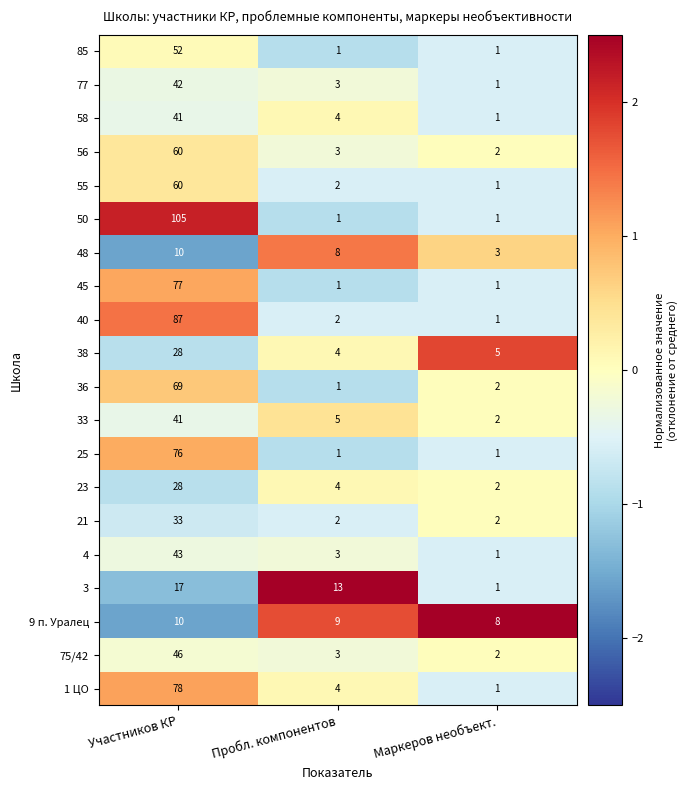

What is the maximum value shown in the chart?

105